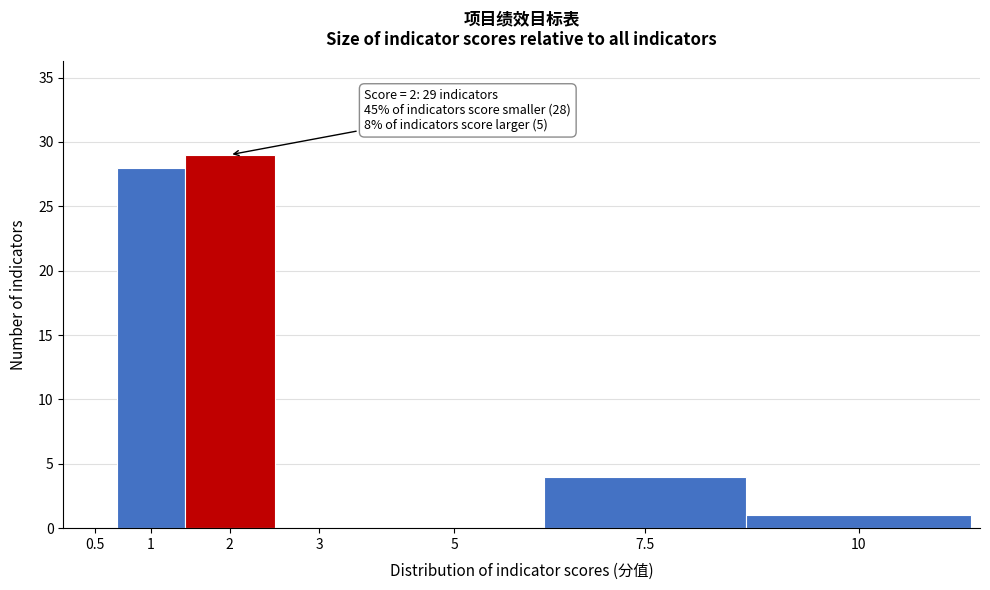

Reading left to right, what are all the values shown in this chart?

0.5=0	1=28	2=29	3=0	5=0	7.5=4	10=1